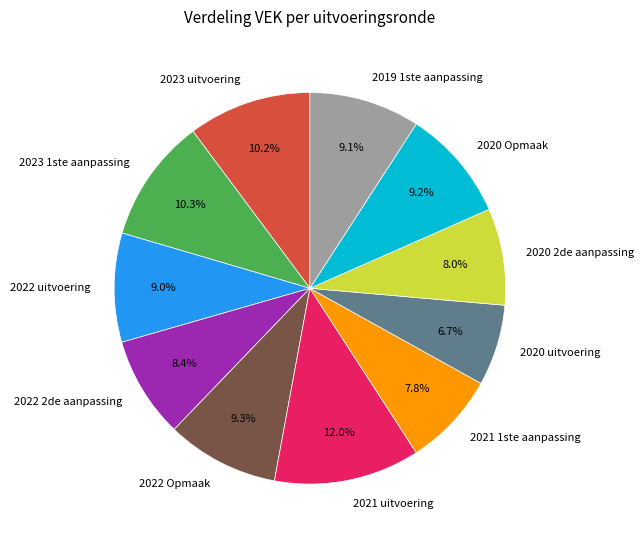

True or false: 2019 1ste aanpassing accounts for 9% of the total.

True